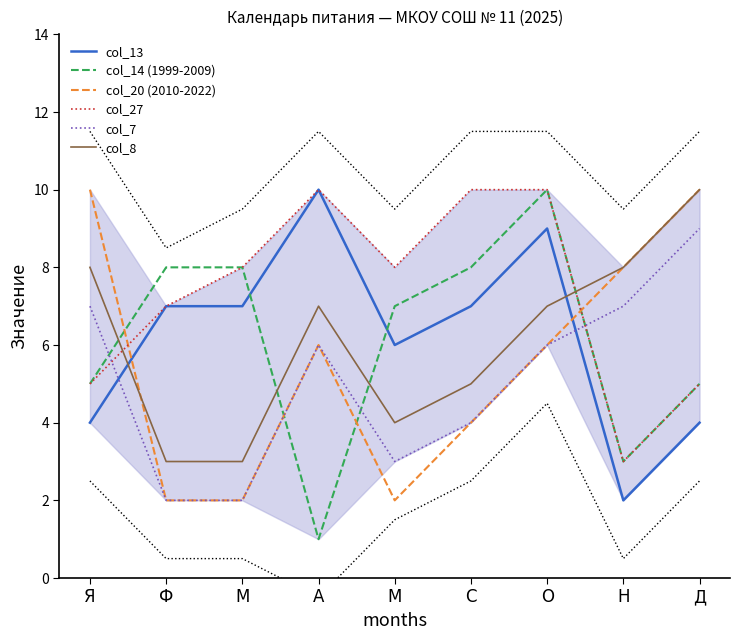

The value of col_20 (2010-2022) at О is 1. True or false?

False